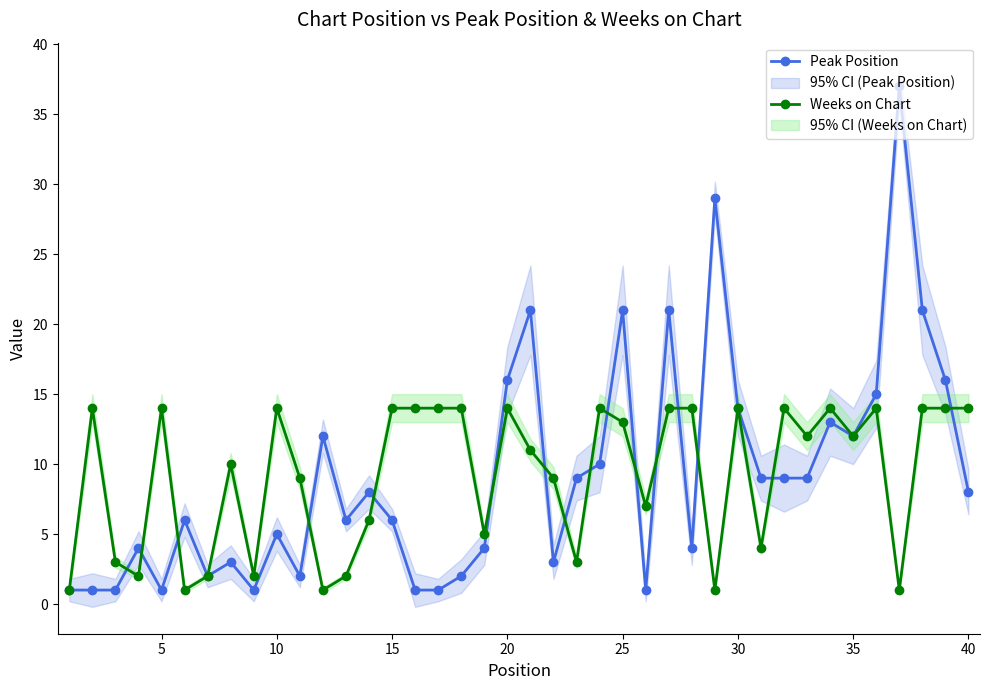

True or false: Weeks on Chart has more than 0 interior local peaks.

True